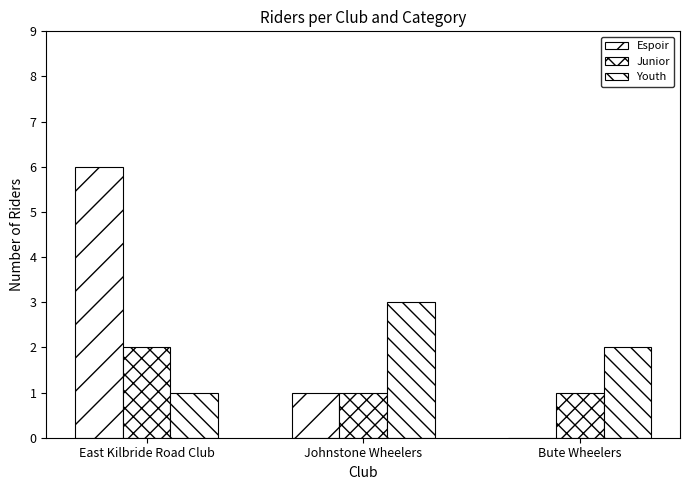

What is the label of the 2nd bar from the left?

Johnstone Wheelers